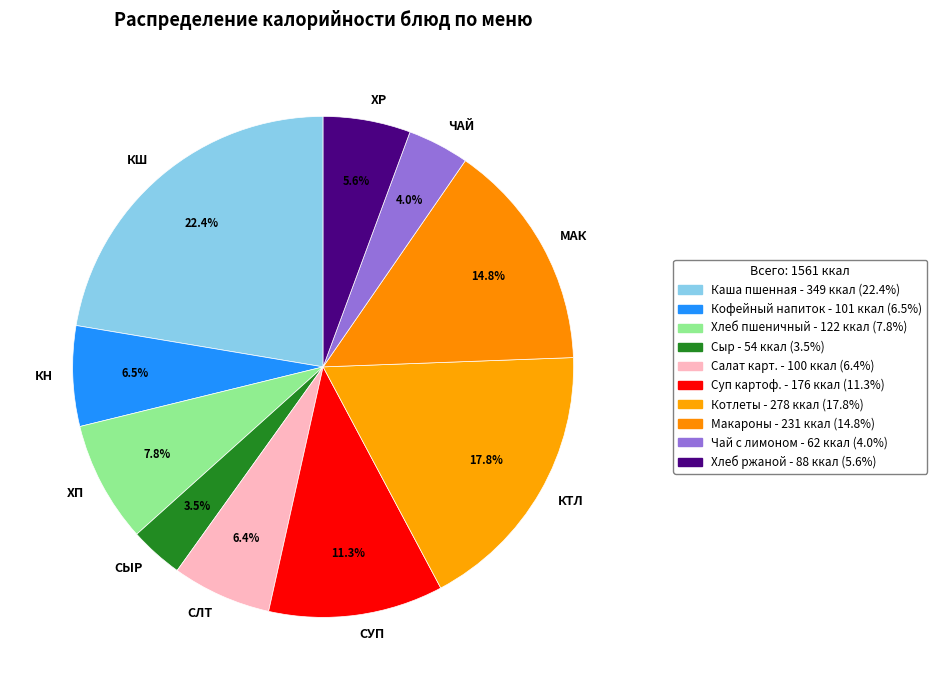

Count the number of slices in the pie.

10